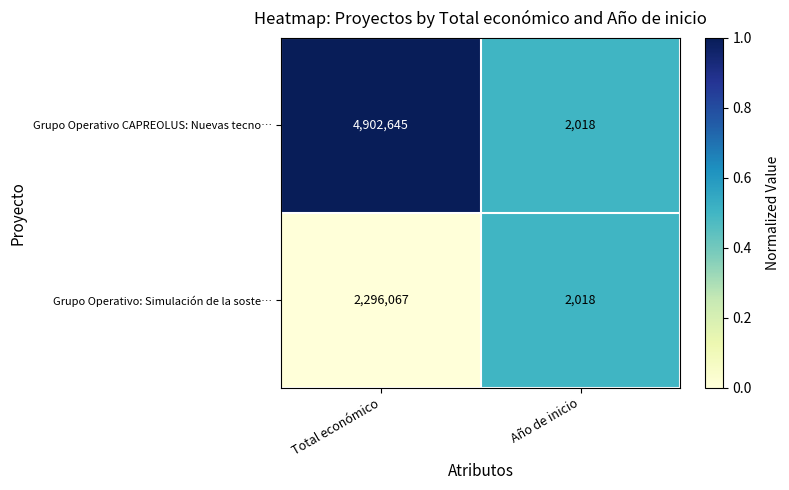

Reading right to left, what are all the values shown in this chart?

Grupo Operativo CAPREOLUS: Nuevas tecno…: Año de inicio=2018	Total económico=4902645
Grupo Operativo: Simulación de la soste…: Año de inicio=2018	Total económico=2296067